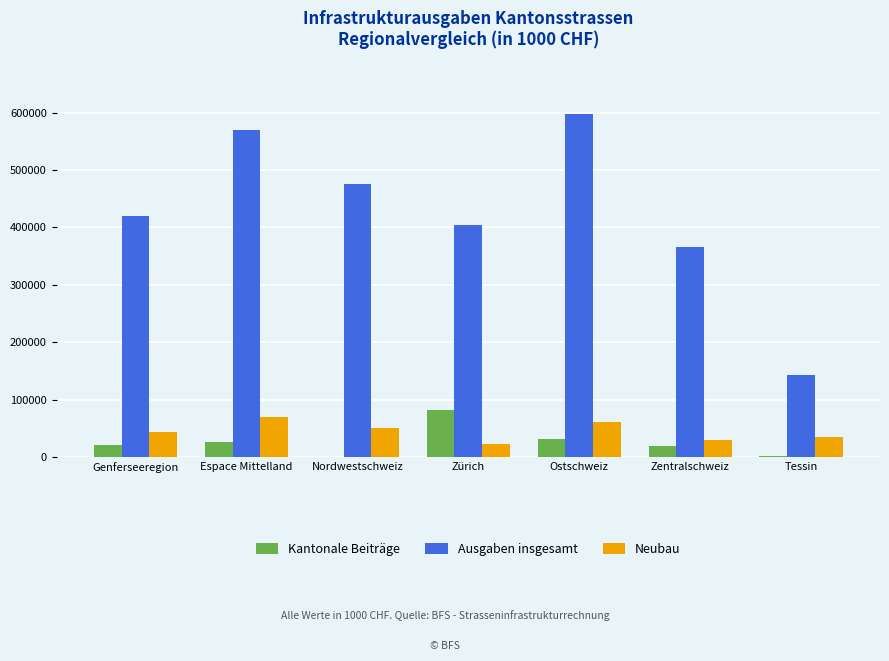

The value of Neubau at Zentralschweiz is 28622. True or false?

True